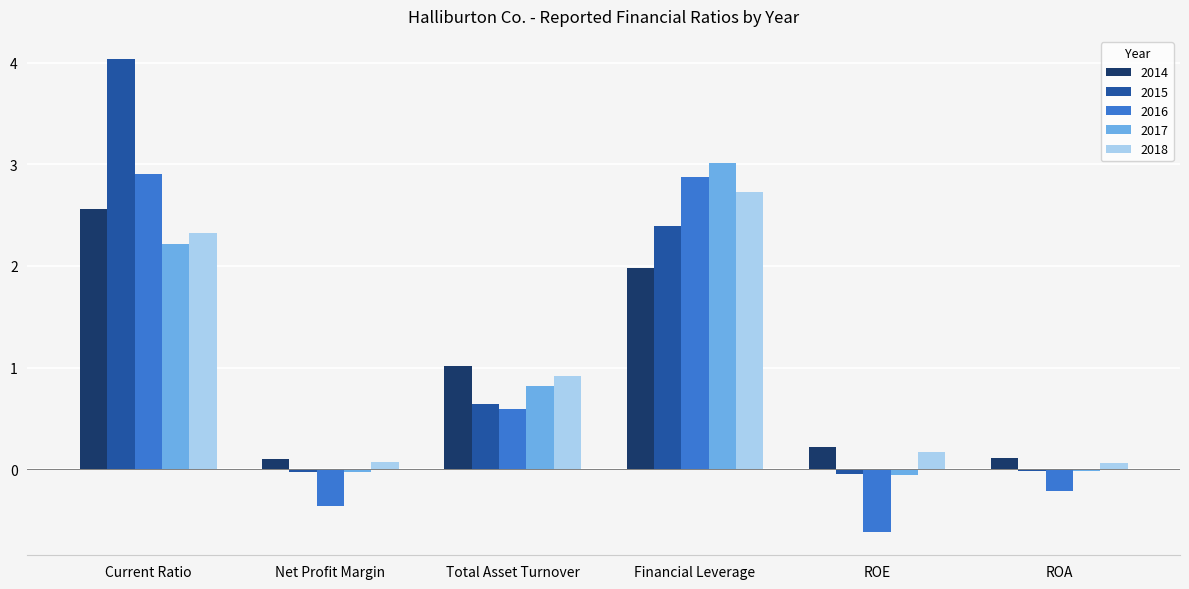

Read the 2017 value at Financial Leverage.

3.0